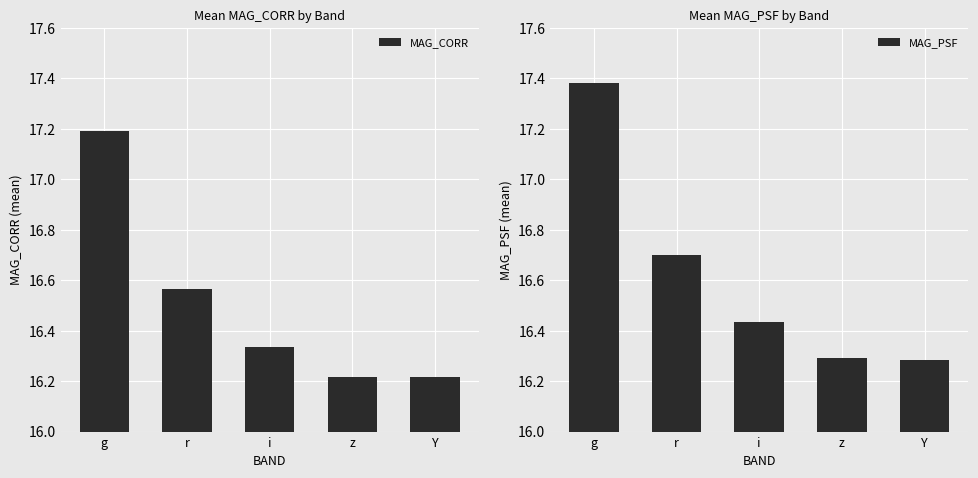

Which has a higher value, g or r?

g